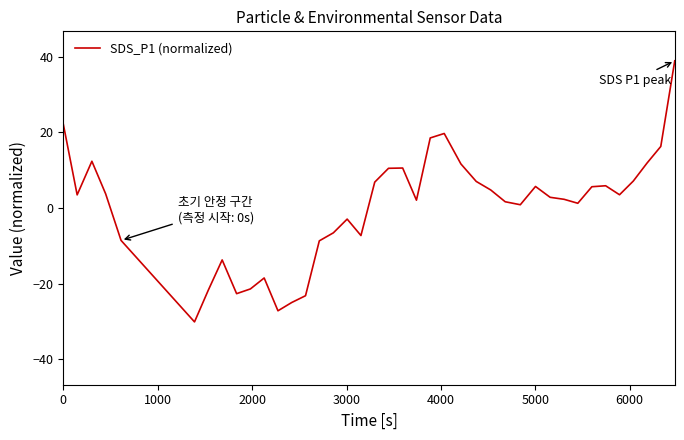

What is the difference between the maximum and minimum values?

69.0